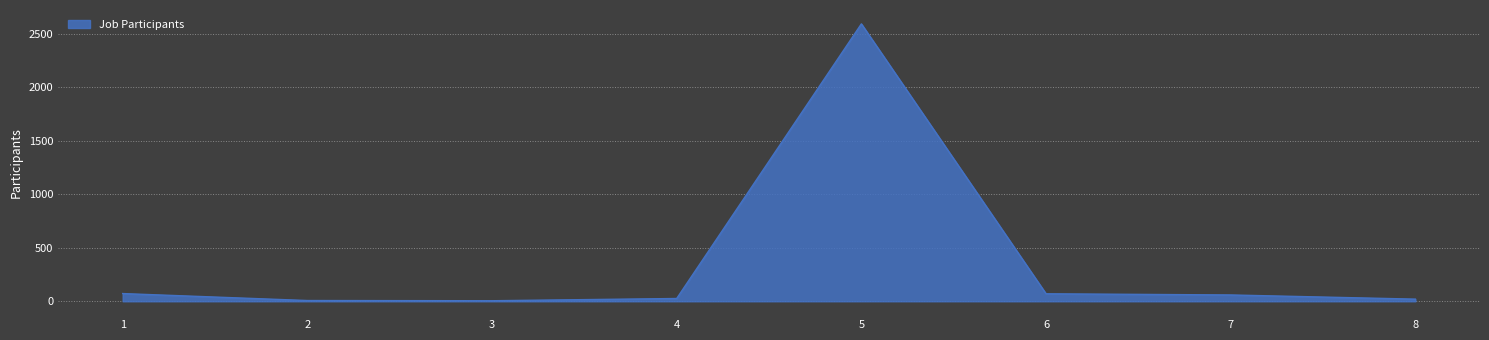

Approximately how many times larger is the value at 5 compared to 3?

518.2